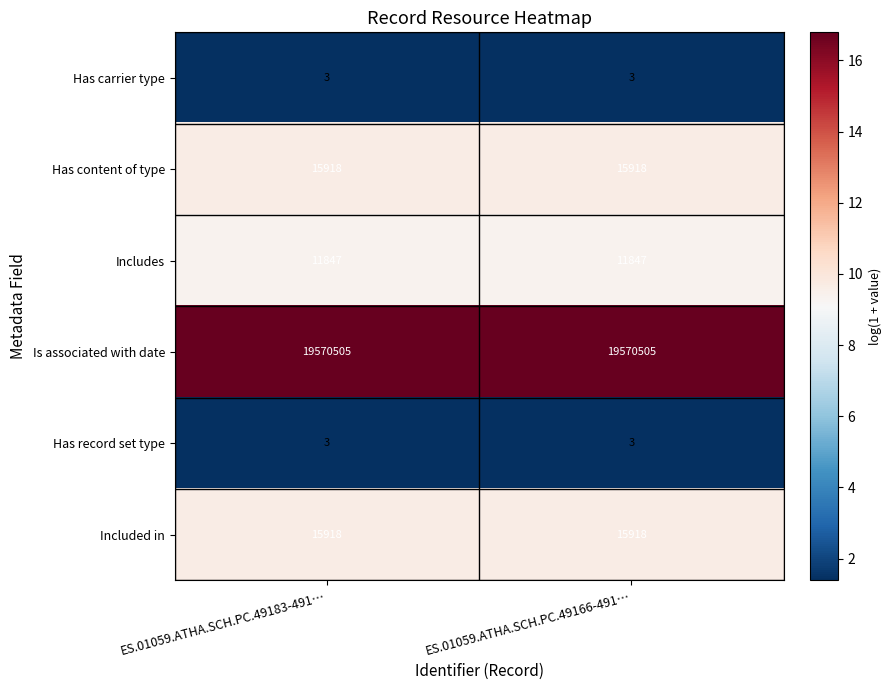

Reading right to left, what are all the values shown in this chart?

Has carrier type: ES.01059.ATHA.SCH.PC.49166-491…=3	ES.01059.ATHA.SCH.PC.49183-491…=3
Has content of type: ES.01059.ATHA.SCH.PC.49166-491…=15918	ES.01059.ATHA.SCH.PC.49183-491…=15918
Includes: ES.01059.ATHA.SCH.PC.49166-491…=11847	ES.01059.ATHA.SCH.PC.49183-491…=11847
Is associated with date: ES.01059.ATHA.SCH.PC.49166-491…=19570505	ES.01059.ATHA.SCH.PC.49183-491…=19570505
Has record set type: ES.01059.ATHA.SCH.PC.49166-491…=3	ES.01059.ATHA.SCH.PC.49183-491…=3
Included in: ES.01059.ATHA.SCH.PC.49166-491…=15918	ES.01059.ATHA.SCH.PC.49183-491…=15918